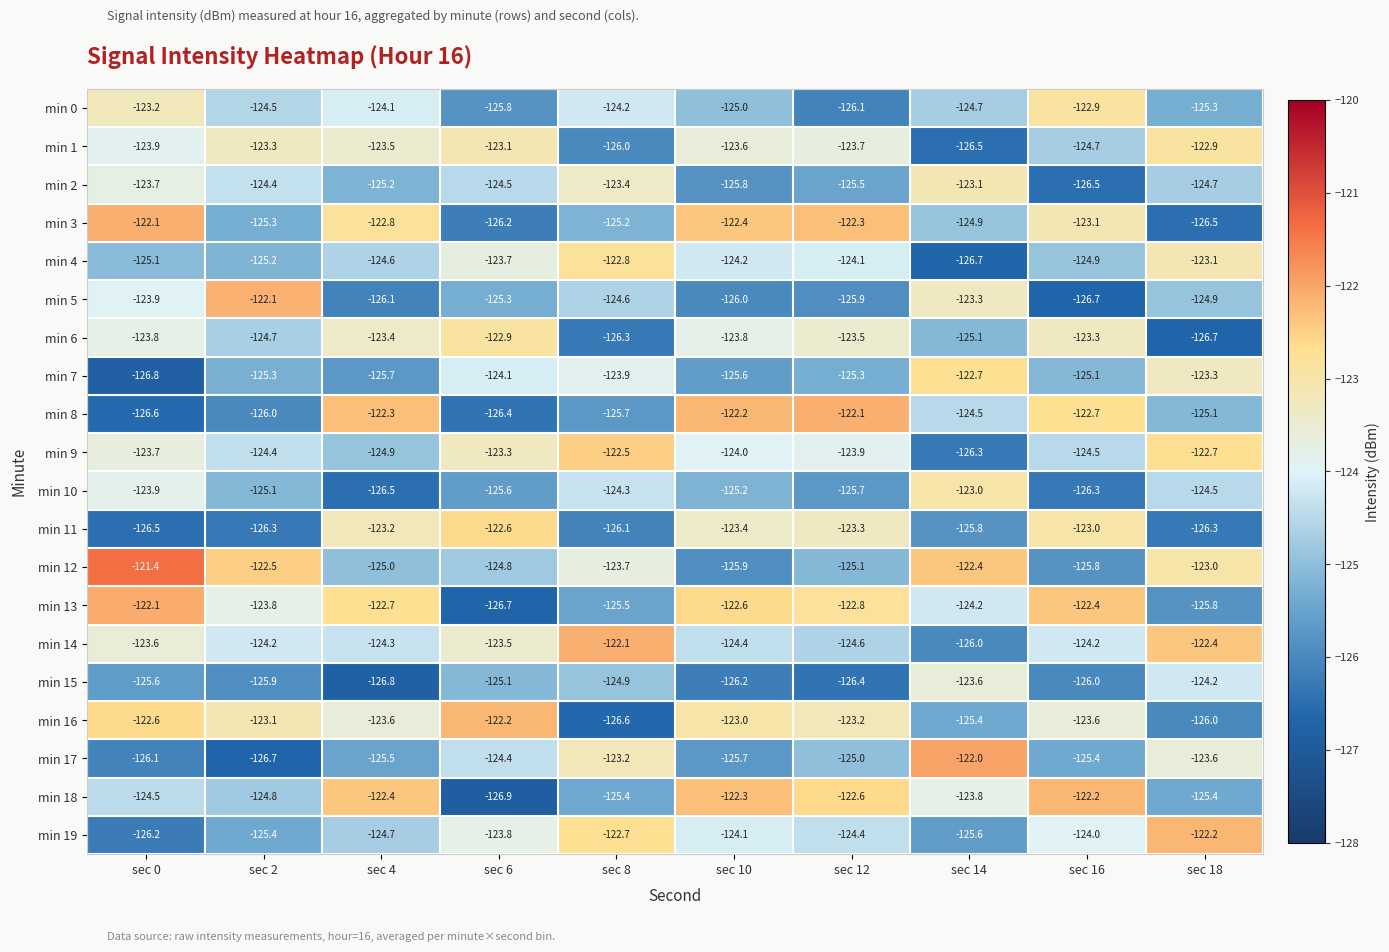

Which category has the highest value in the min 5 series?

sec 2